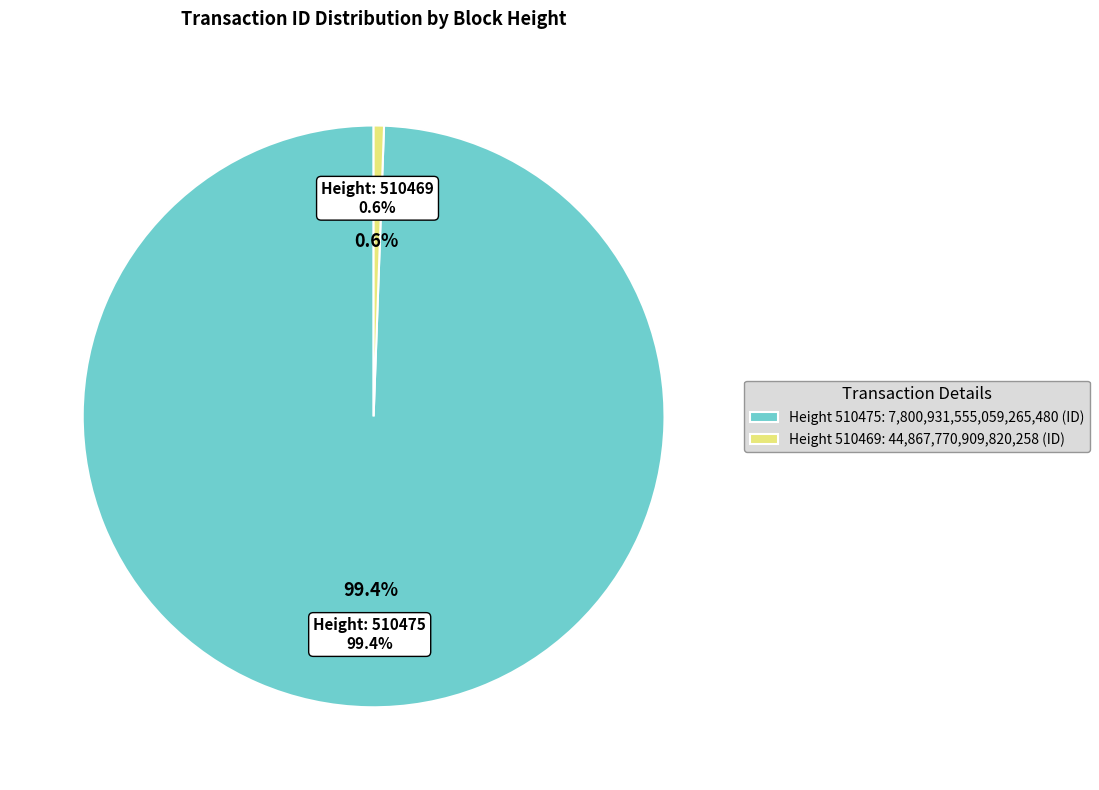

To the nearest percent, what is the difference between the 510469 and 510475 slice percentages?

99%